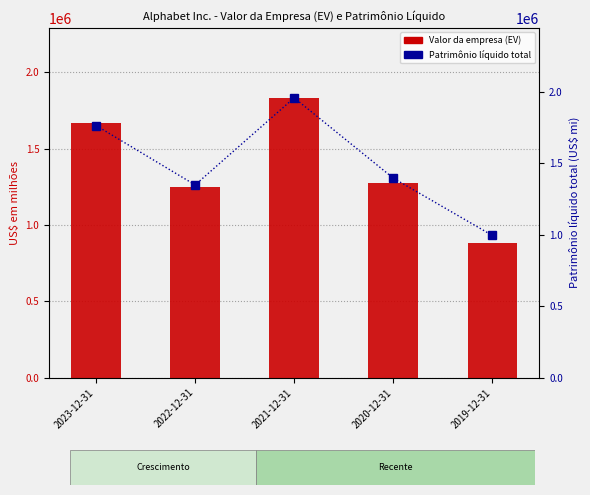

At which category is the sum across all series the highest?

2021-12-31